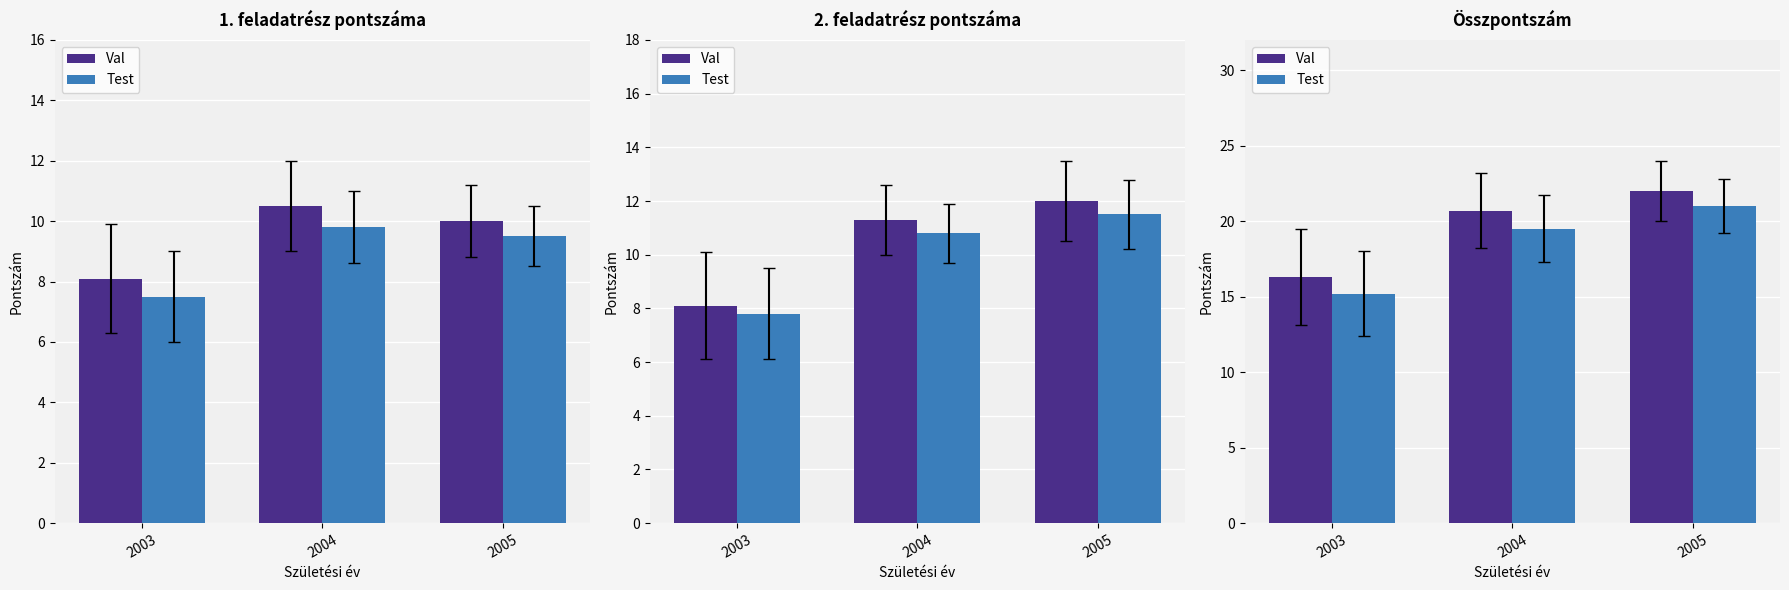

Which series changed the most between 2003 and 2004?

Val